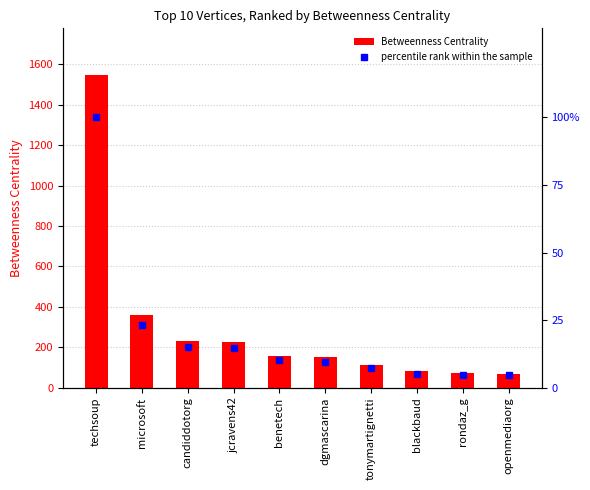

Where does the Betweenness Centrality series first go above 158?

techsoup